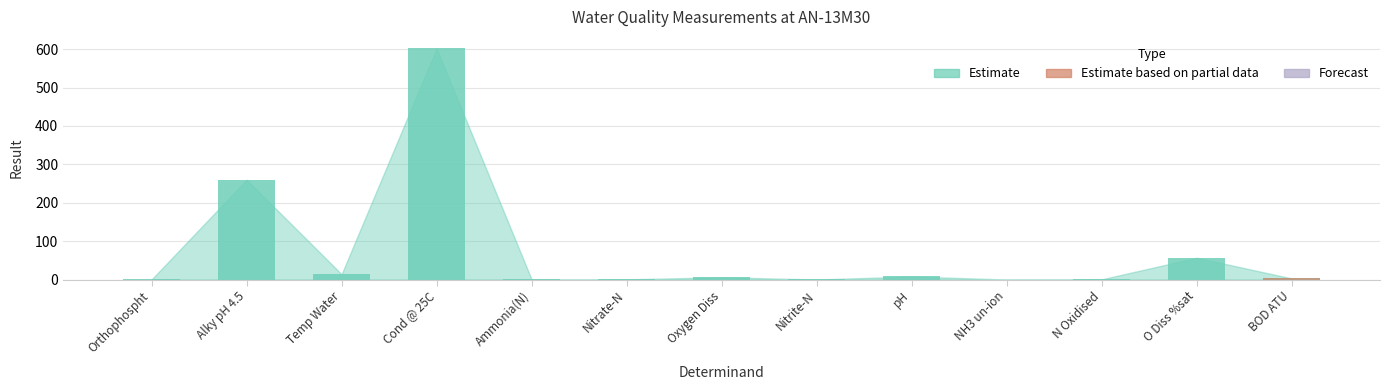

How many bars are there in total?

13